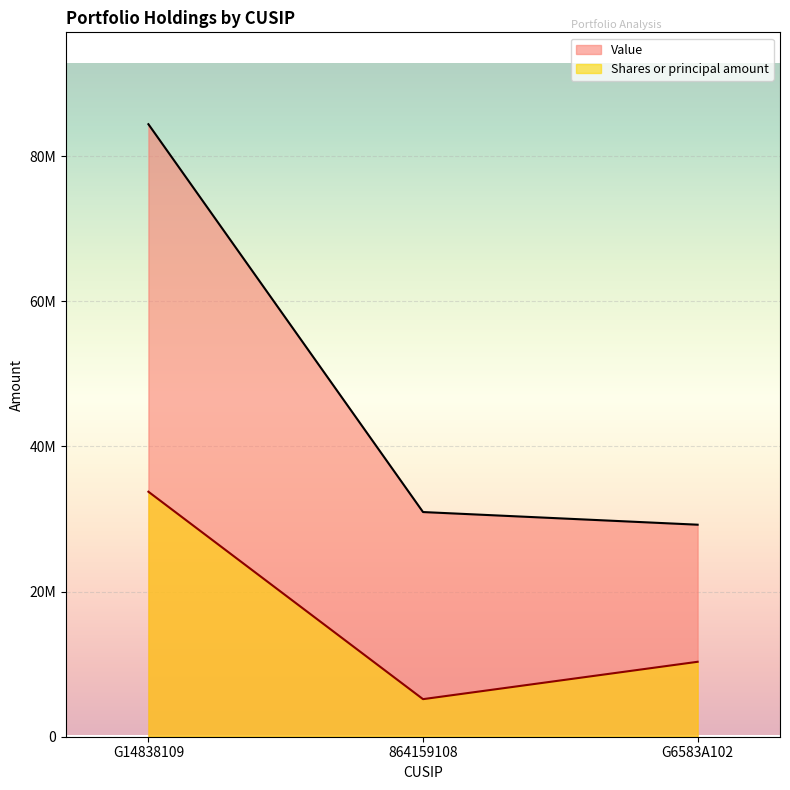

At which category is the sum across all series the highest?

G14838109